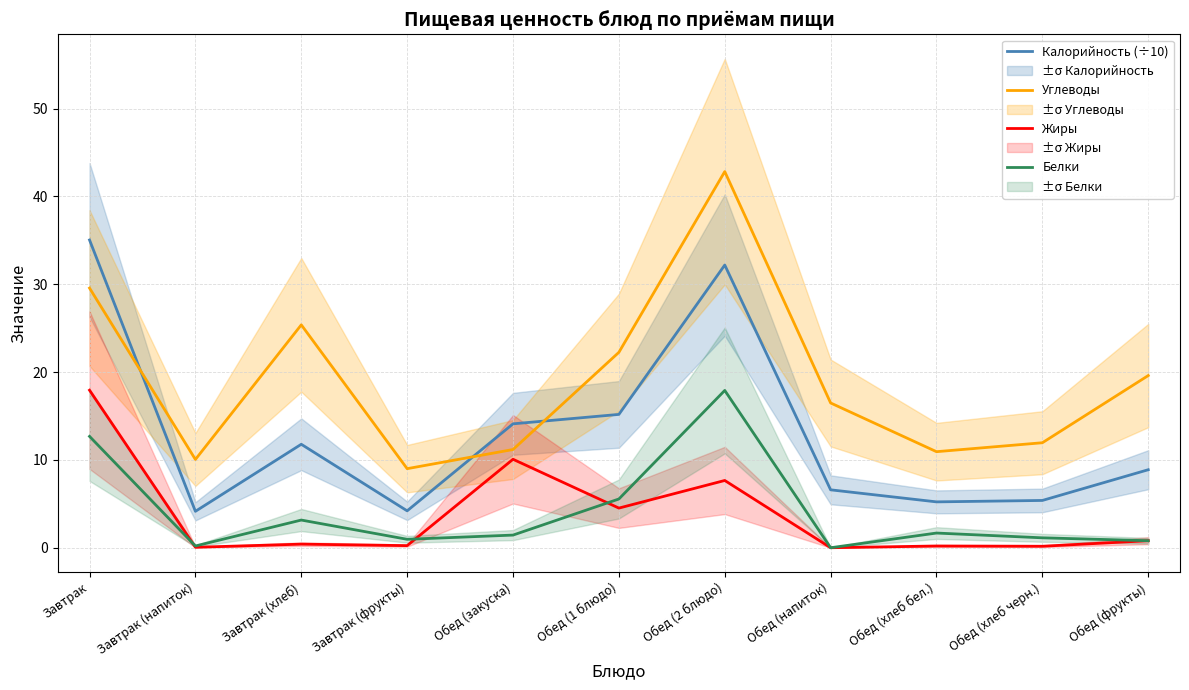

What is the average value of the Углеводы series?

19.0